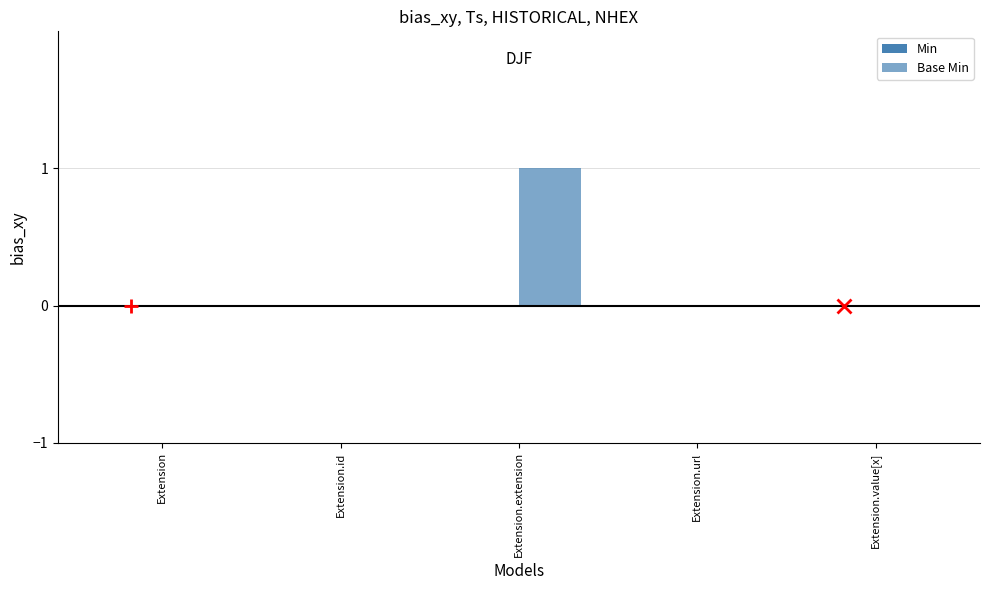

How many distinct data groups are displayed?

1